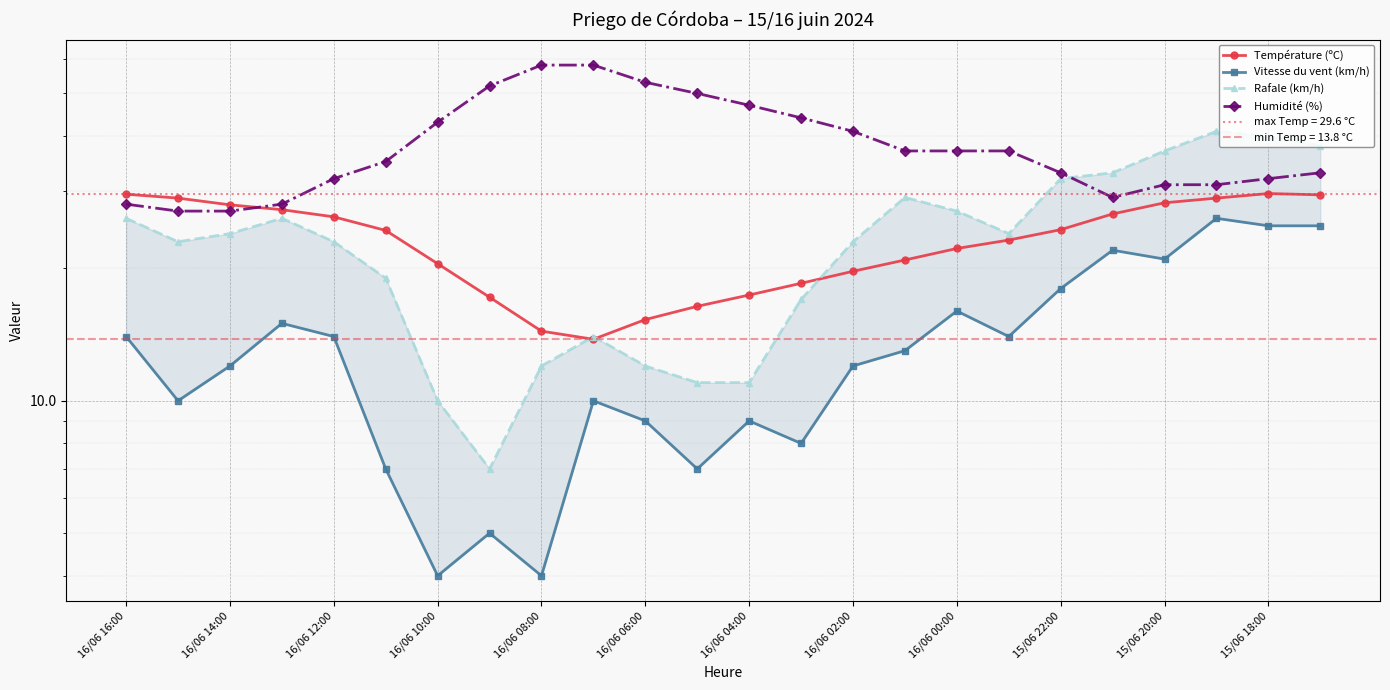

What is the sum of all Rafale (km/h) values?

559.0